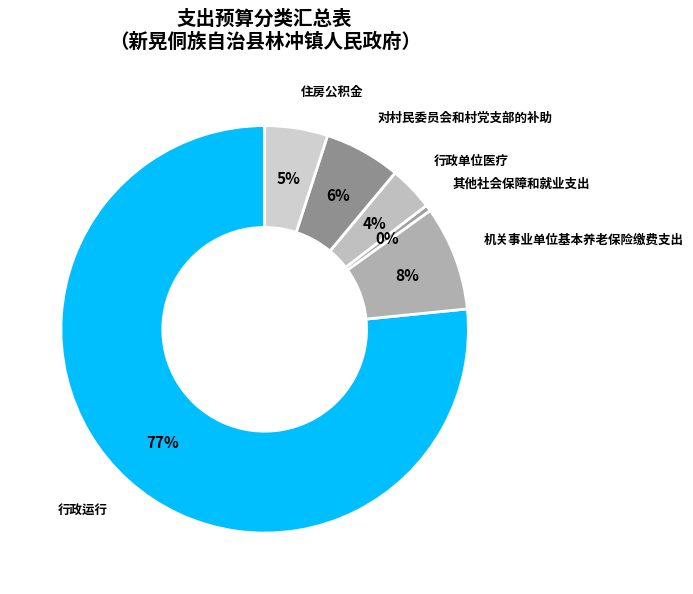

What percentage is the 住房公积金 slice, to the nearest percent?

5%